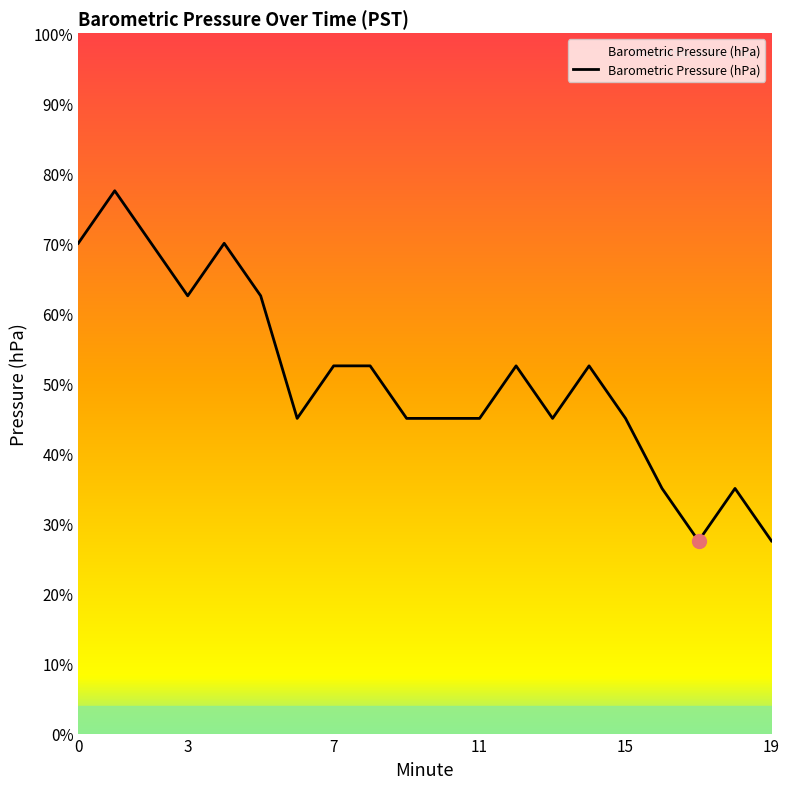

At which category does the chart reach its peak across all series?

1